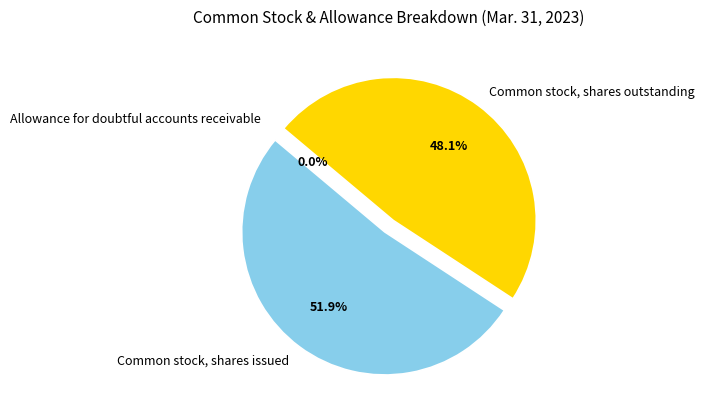

Combined, what portion of the pie is Common stock, shares issued and Common stock, shares outstanding?

100.0%